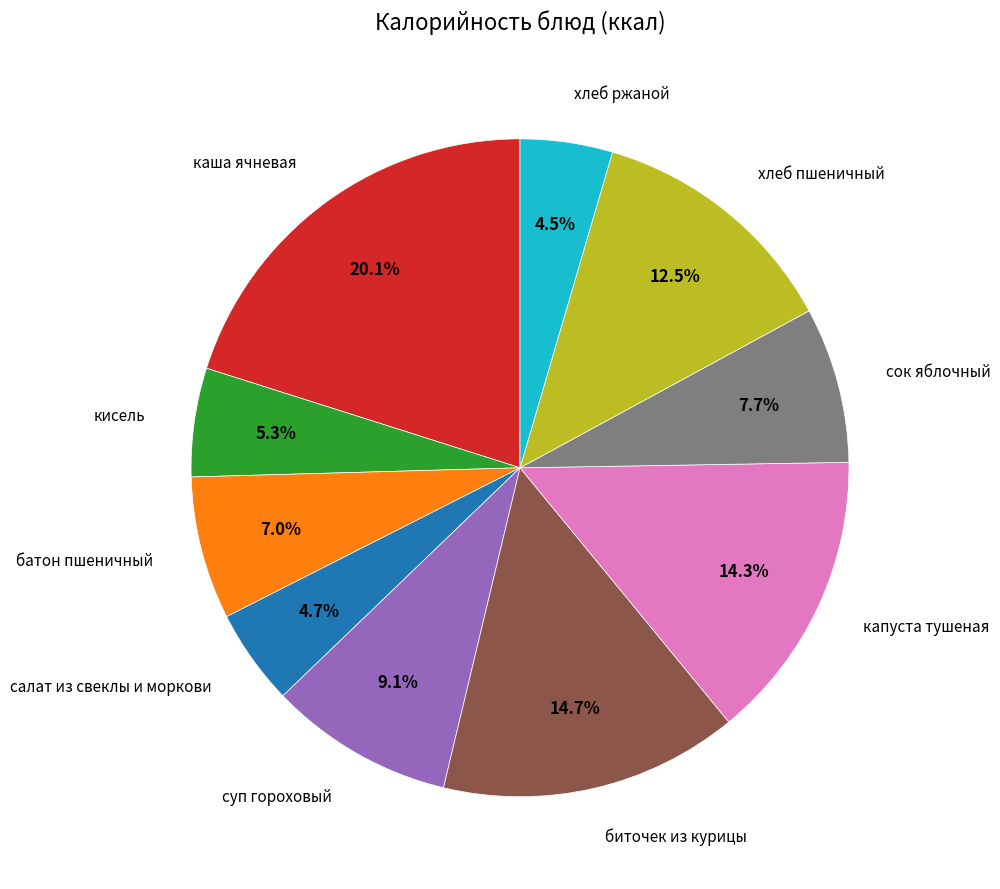

Is there a majority slice in this chart?

No